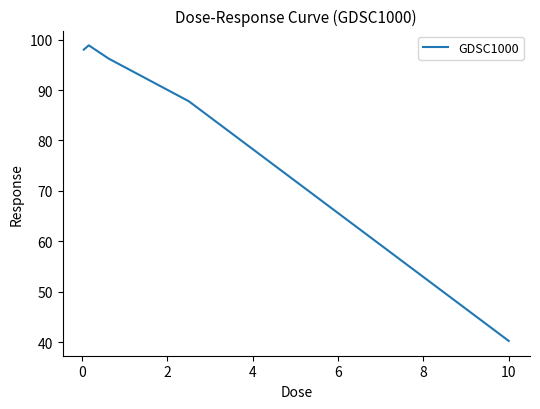

What is the maximum value shown in the chart?

98.9